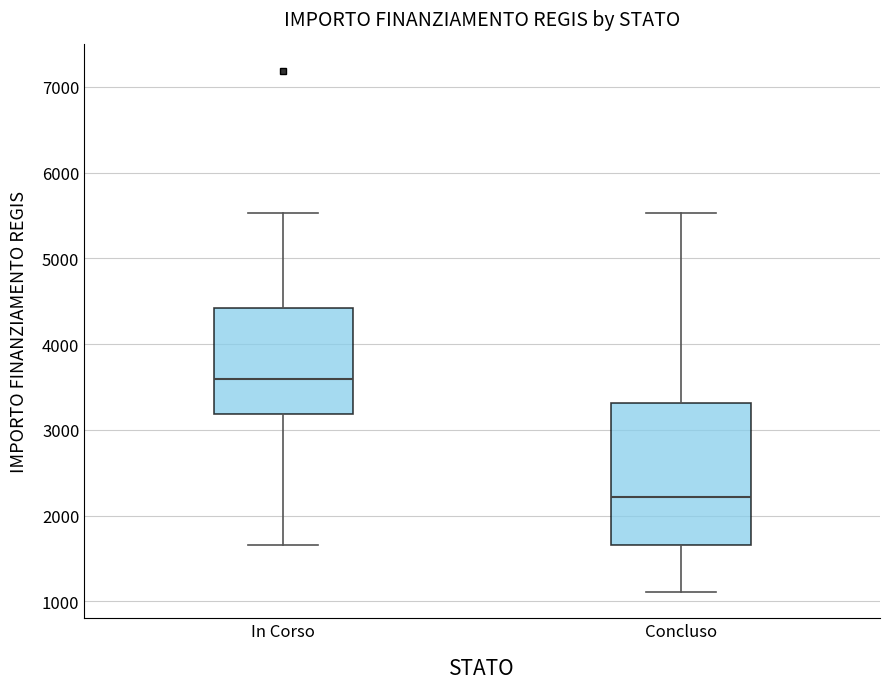

Which box's median line is the highest?

In Corso